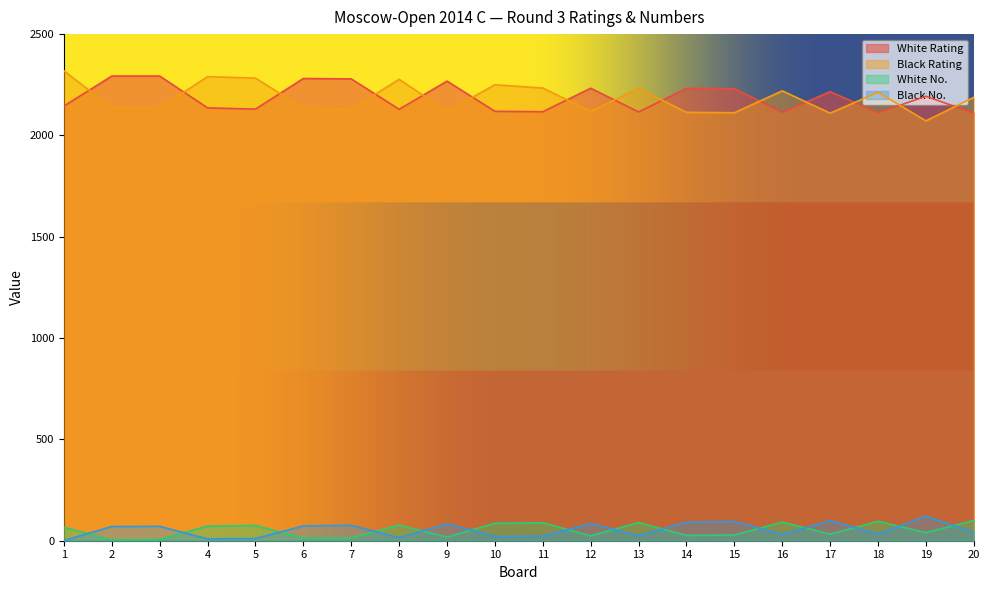

At 18, list the series in order from largest to smallest.

Black Rating, White Rating, White No., Black No.